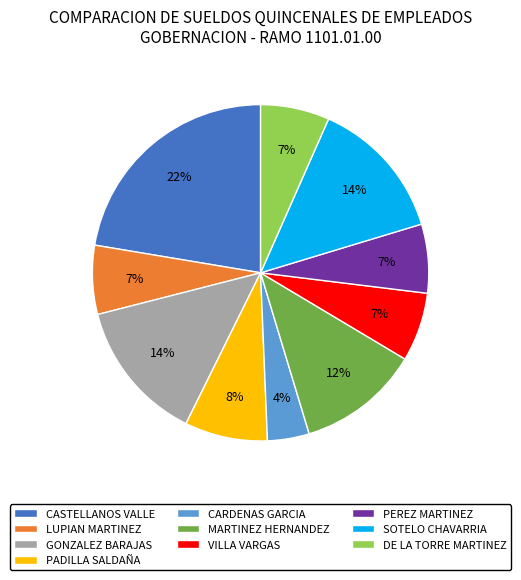

Is the sum of CARDENAS GARCIA and PEREZ MARTINEZ greater than half?

No